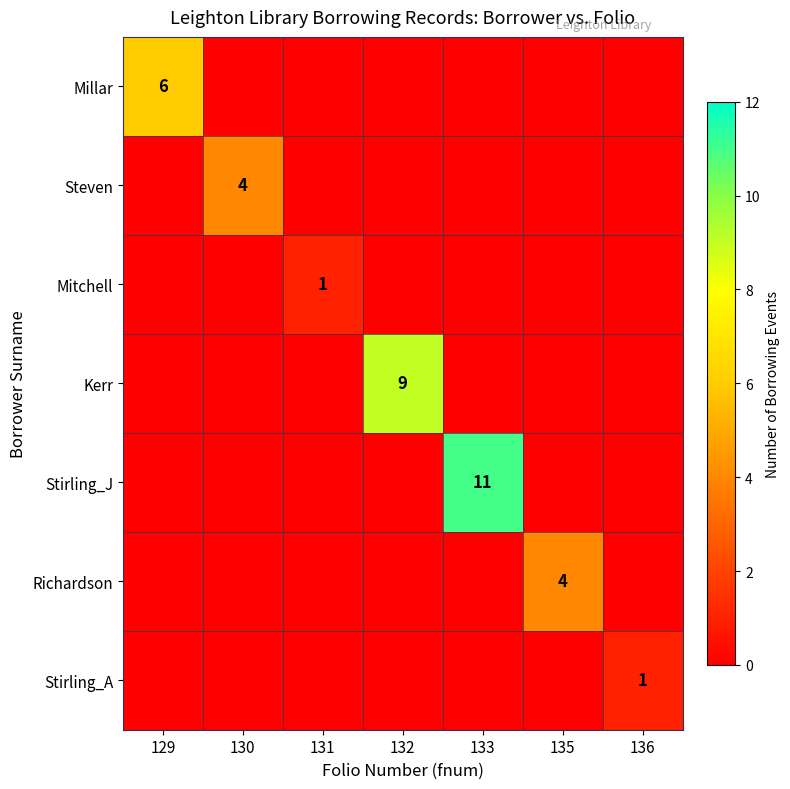

True or false: Steven has a value of 6 at 130.

False